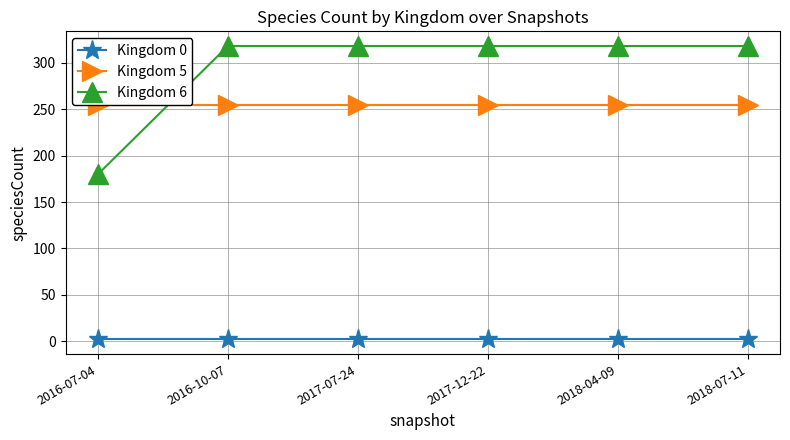

What position from the right is 2016-07-04?

6